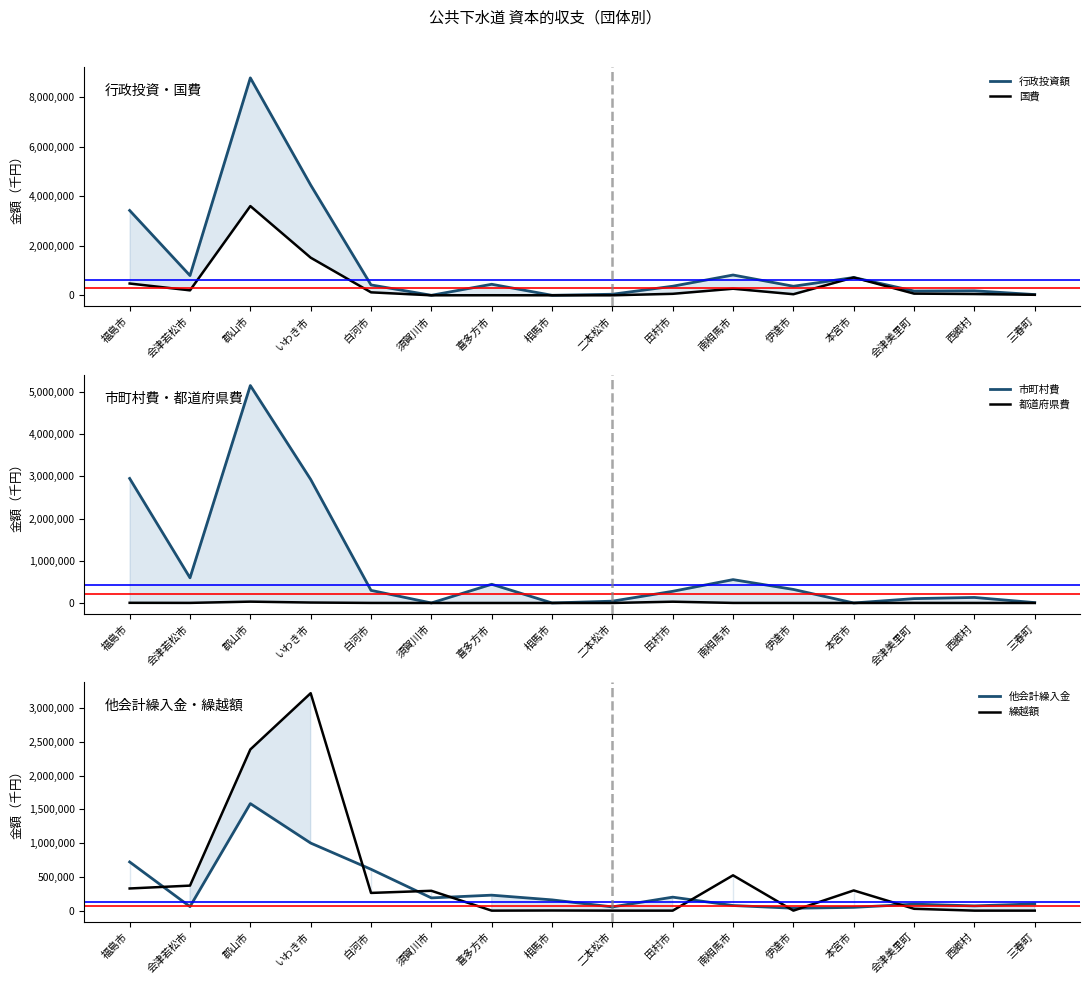

Reading left to right, what are all the values shown in this chart?

行政投資額: 3430460	798321	8791253	4458832	419744	0	445830	0	42647	366909	820636	365513	719784	172406	182656	29250
国費: 476506	200610	3607847	1521209	119935	0	2550	0	0	60204	266163	44000	719784	67975	51400	20659
市町村費: 2950268	595811	5152023	2927400	298687	0	443230	0	42647	276429	553206	320576	0	102907	130837	8591
都道府県費: 3686	1900	31383	10223	1122	0	50	0	0	30276	1267	937	0	1524	419	0
他会計繰入金: 720731	59501	1584292	1000000	612231	188543	228889	159167	55343	199496	75650	35260	48358	96000	70246	99792
繰越額: 327948	370400	2386007	3218547	262147	293687	0	2100	0	0	522800	0	298893	27100	0	0